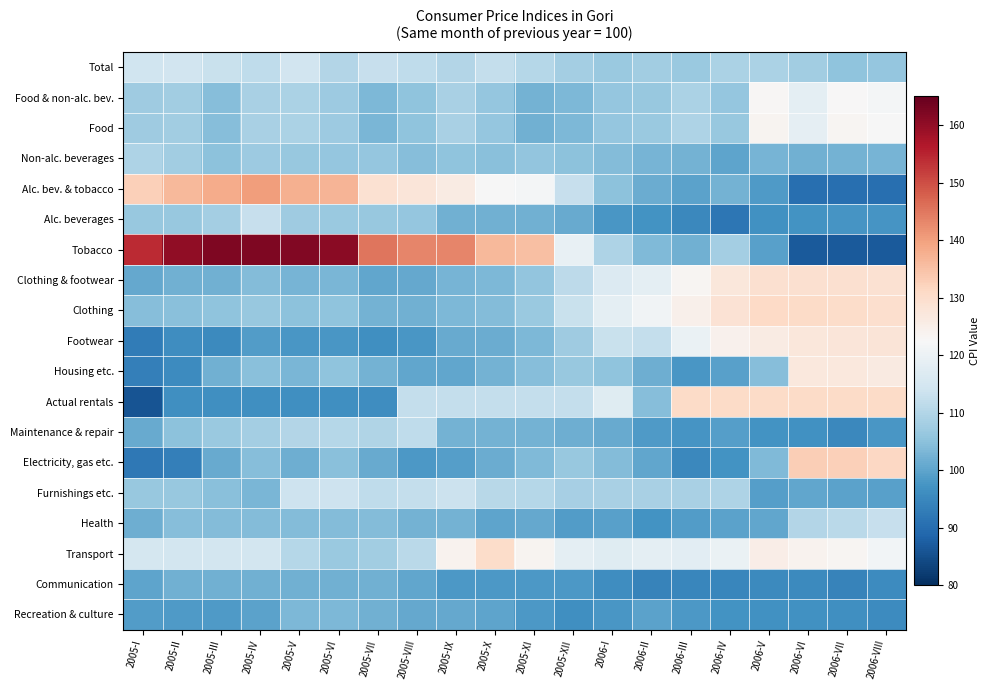

At how many categories does at least one series exceed 105?

20